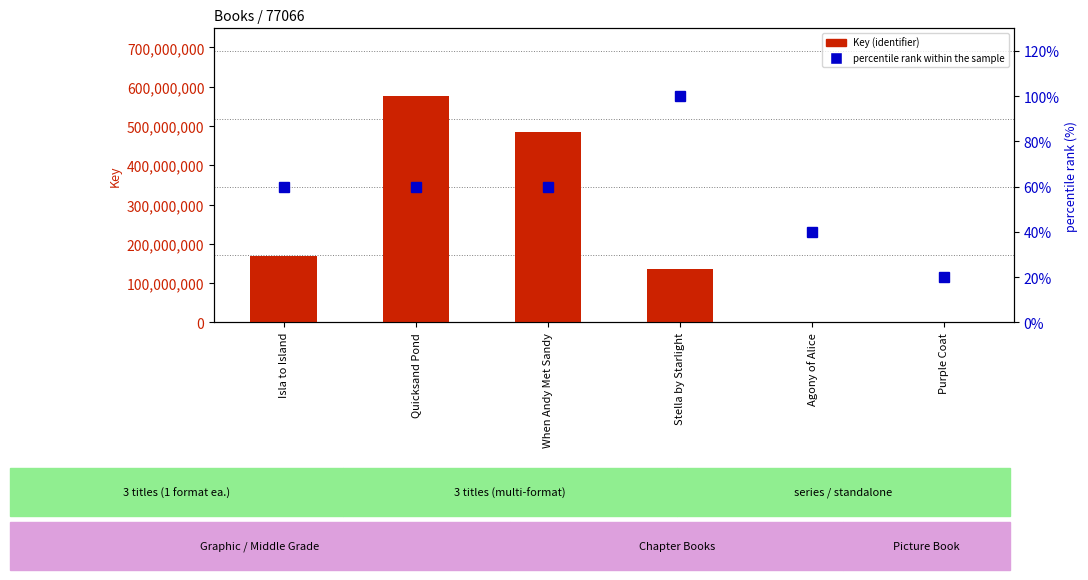

What is the value of the percentile rank within the sample bar at the 1st from the left?

60